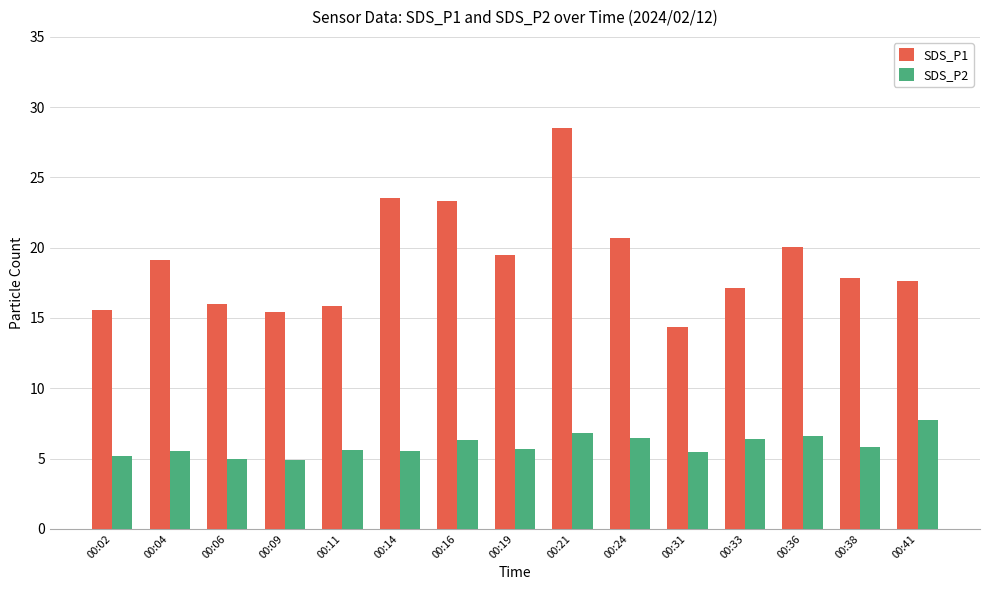

Are the bars grouped side by side (vs. stacked)?

Yes